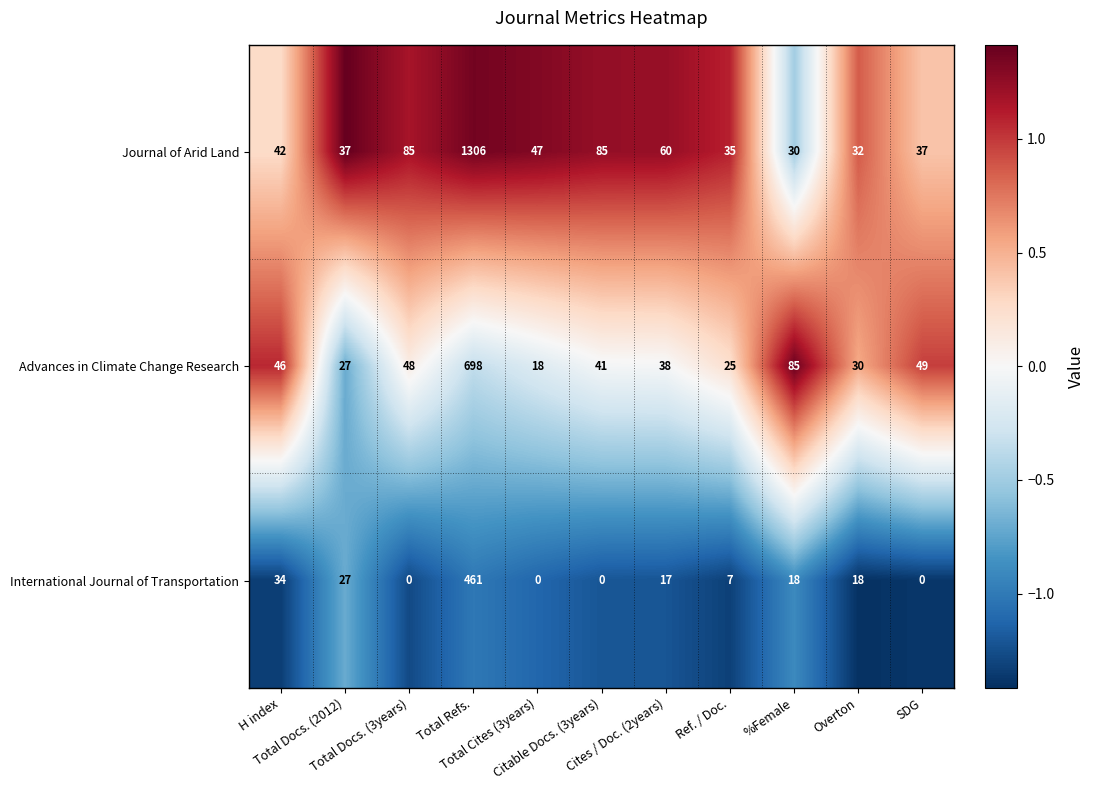

What is the sum of all International Journal of Transportation values?

582